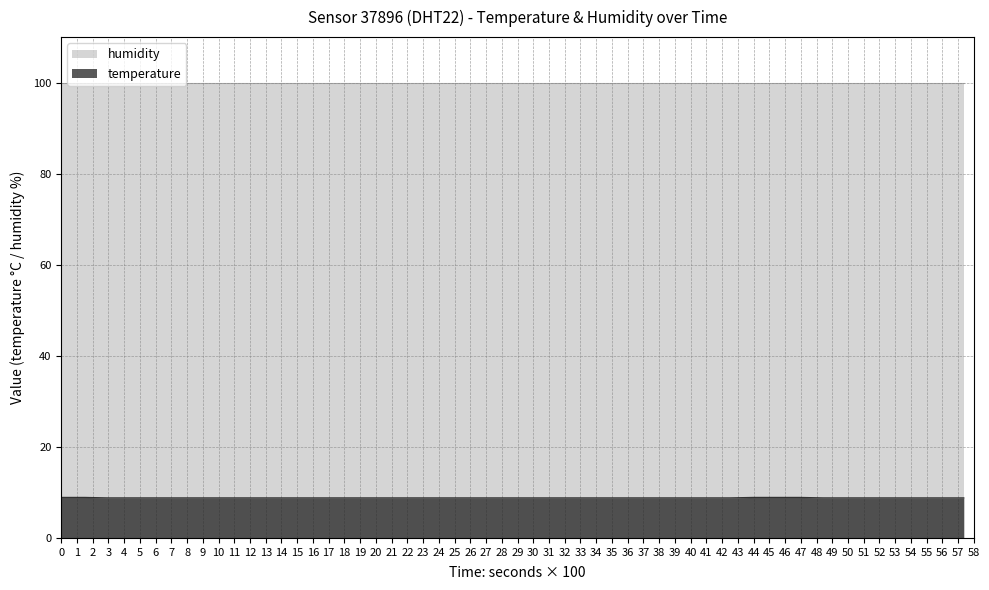

What is the smallest value displayed?

8.8